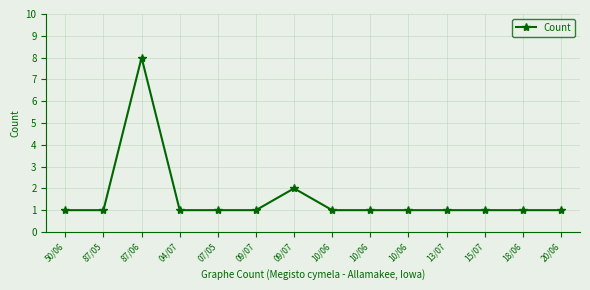

List the labels in order of value, smallest first.

50/06, 87/05, 04/07, 07/05, 09/07, 10/06, 10/06, 10/06, 13/07, 15/07, 18/06, 20/06, 09/07, 87/06